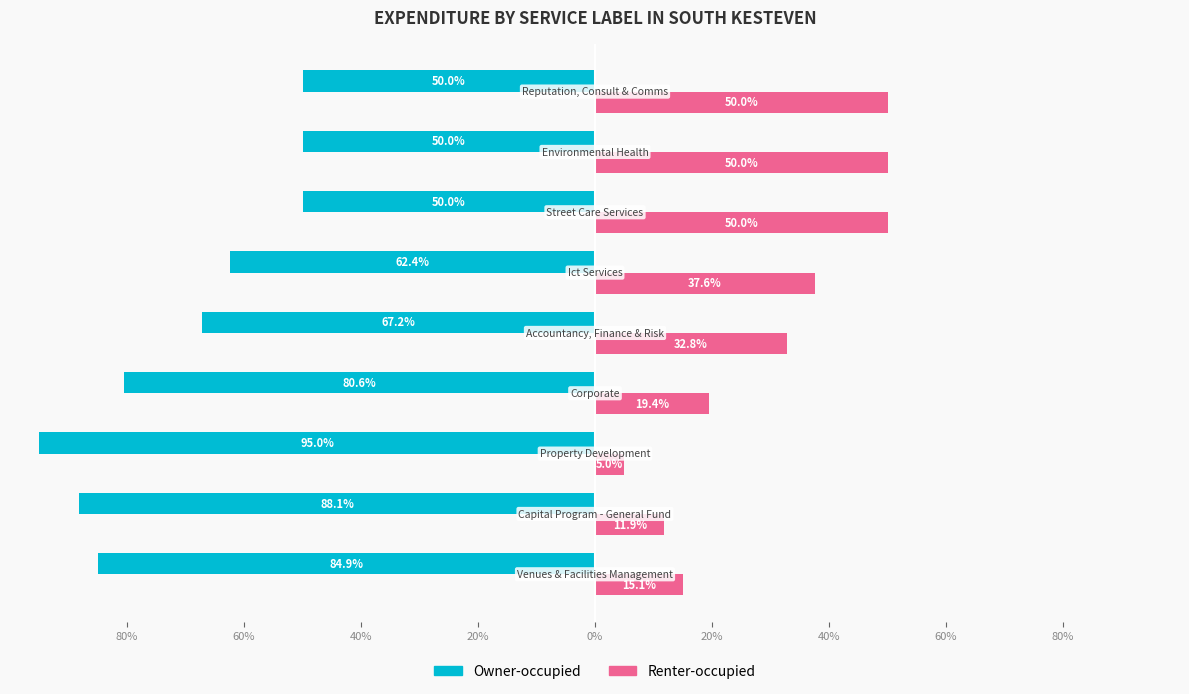

What are all the series names shown in the legend?

Owner-occupied, Renter-occupied